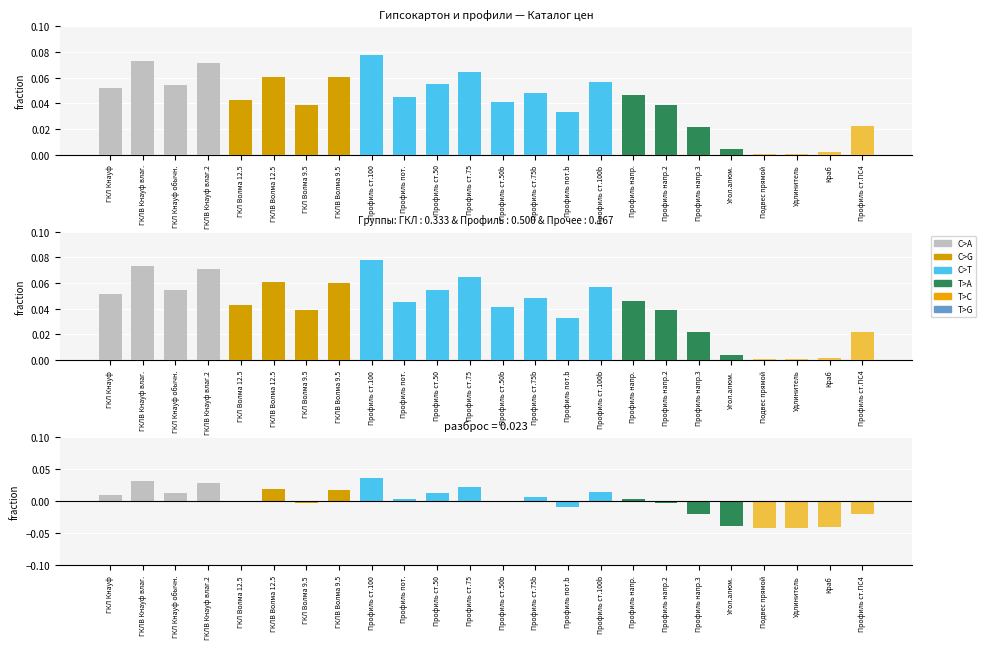

List the labels in order of value, smallest first.

Удлинитель, Подвес прямой, Краб, Угол.алюм., Профиль напр.3, Профиль ст.ПС4, Профиль пот.b, ГКЛ Волма 9.5, Профиль напр.2, Профиль ст.50b, ГКЛ Волма 12.5, Профиль пот., Профиль напр., Профиль ст.75b, ГКЛ Кнауф, ГКЛ Кнауф обычн., Профиль ст.50, Профиль ст.100b, ГКЛВ Волма 9.5, ГКЛВ Волма 12.5, Профиль ст.75, ГКЛВ Кнауф влаг.2, ГКЛВ Кнауф влаг., Профиль ст.100